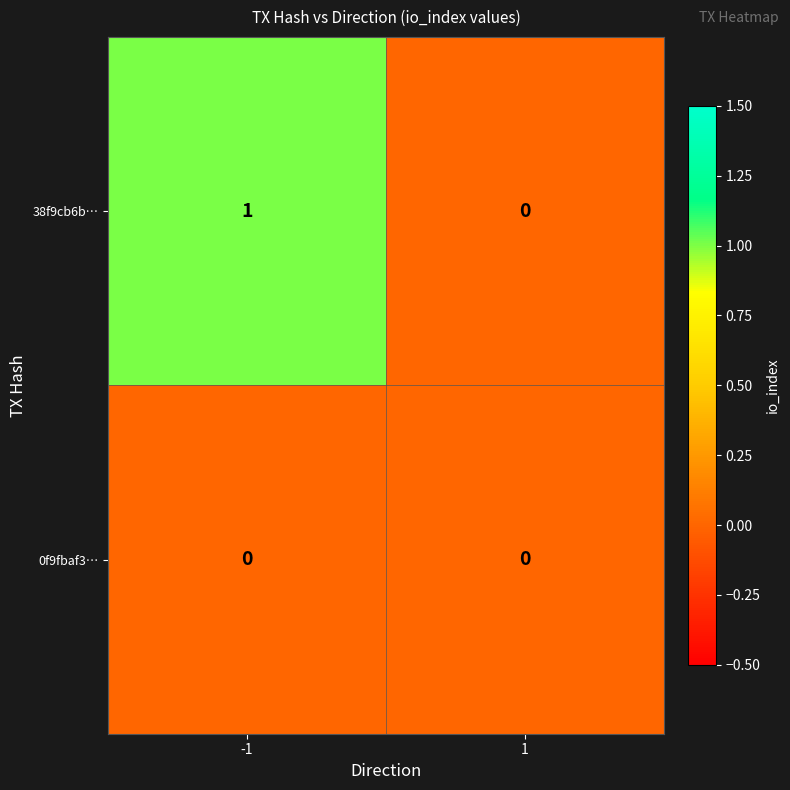

Is it true that 38f9cb6b… equals 1 at 1?

False